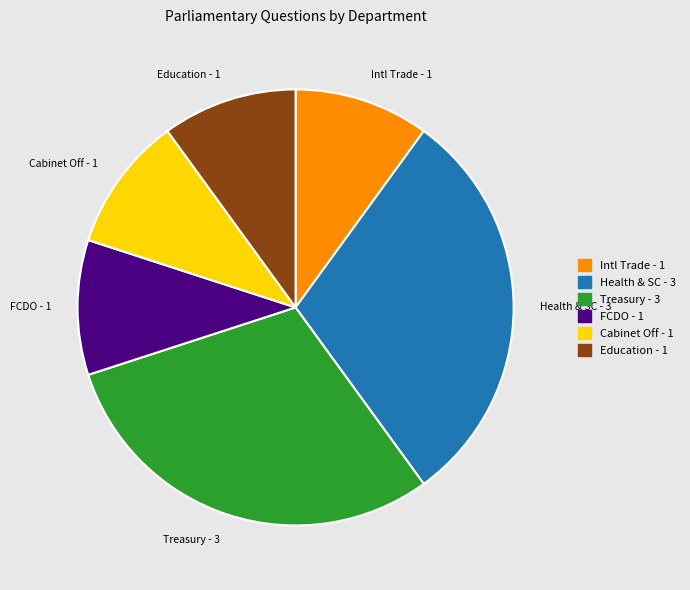

Is there any slice that represents more than half of the pie?

No